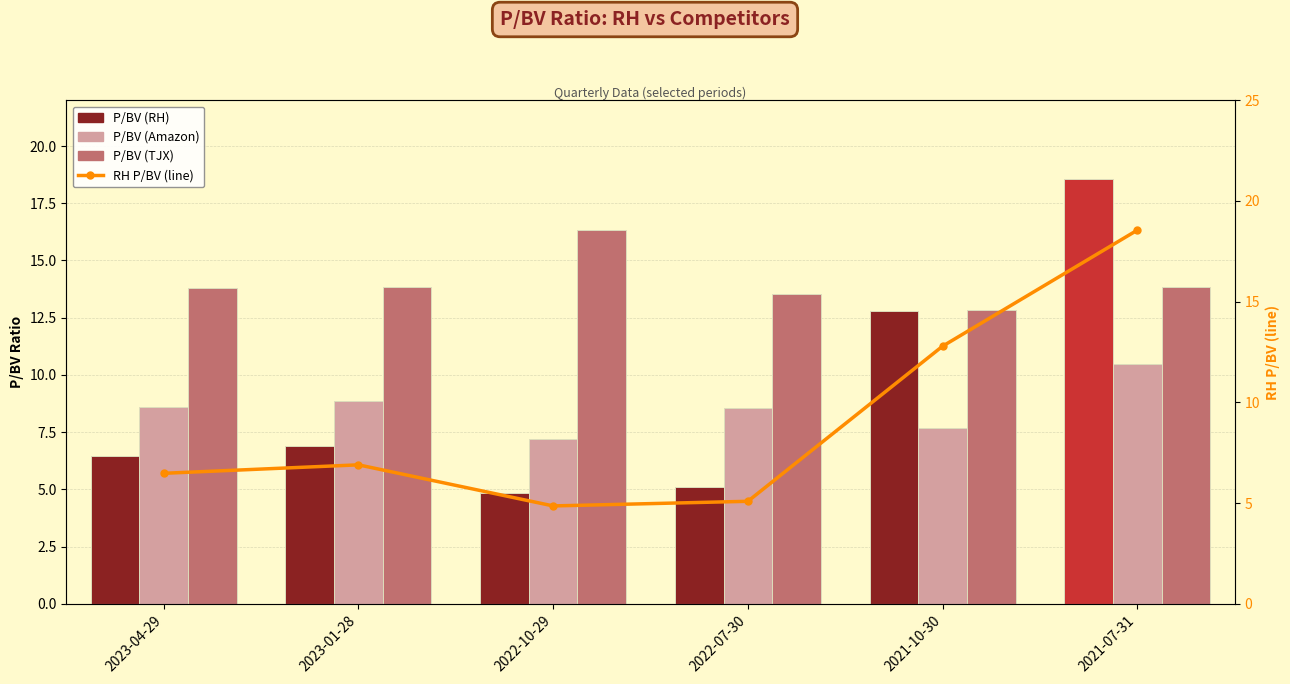

Read the P/BV (TJX) value at 2023-01-28.

13.9